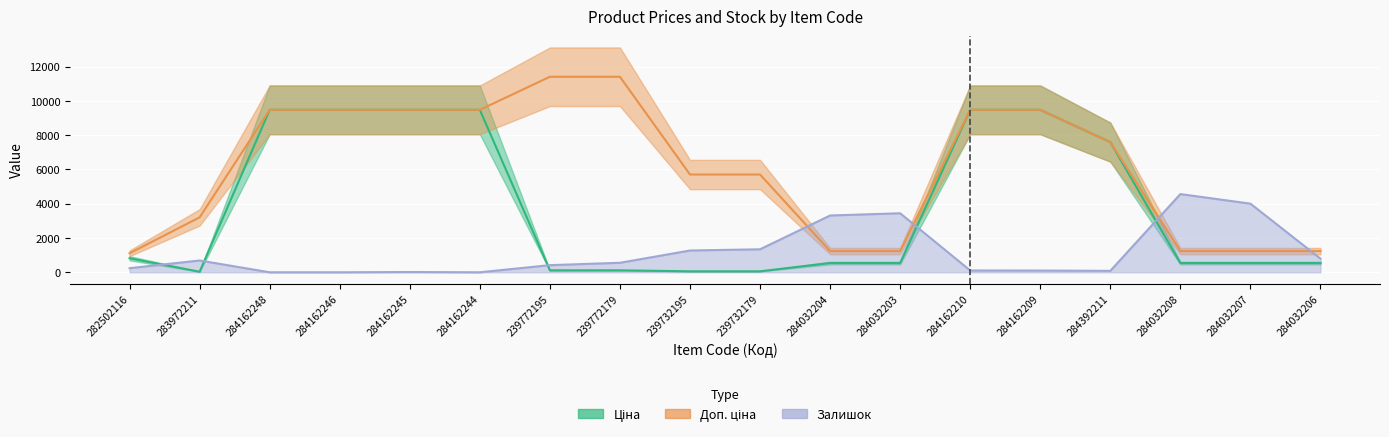

What is the total value across all series at 284162246?

18960.1